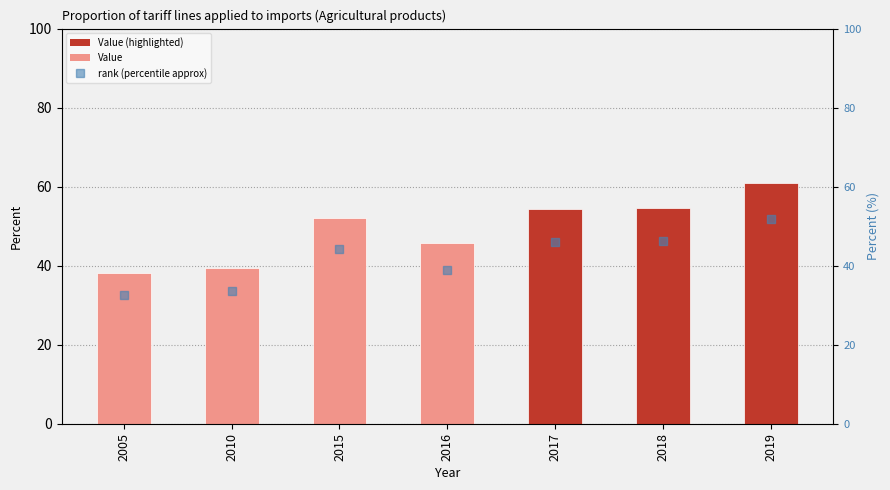

Which series has the widest spread of Y values?

Value (Percent)